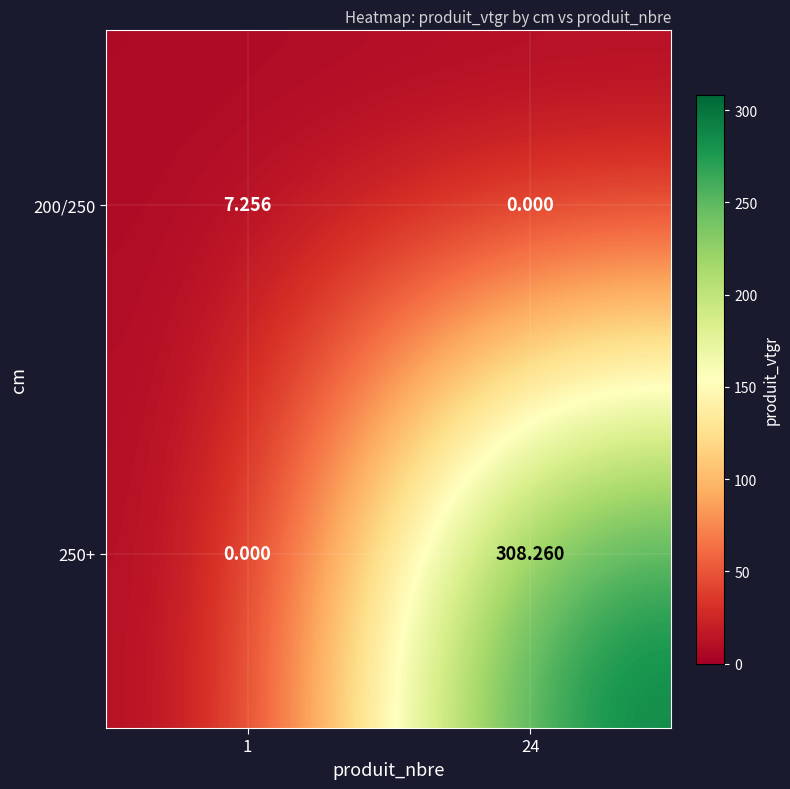

How many values in 250+ are above zero?

1